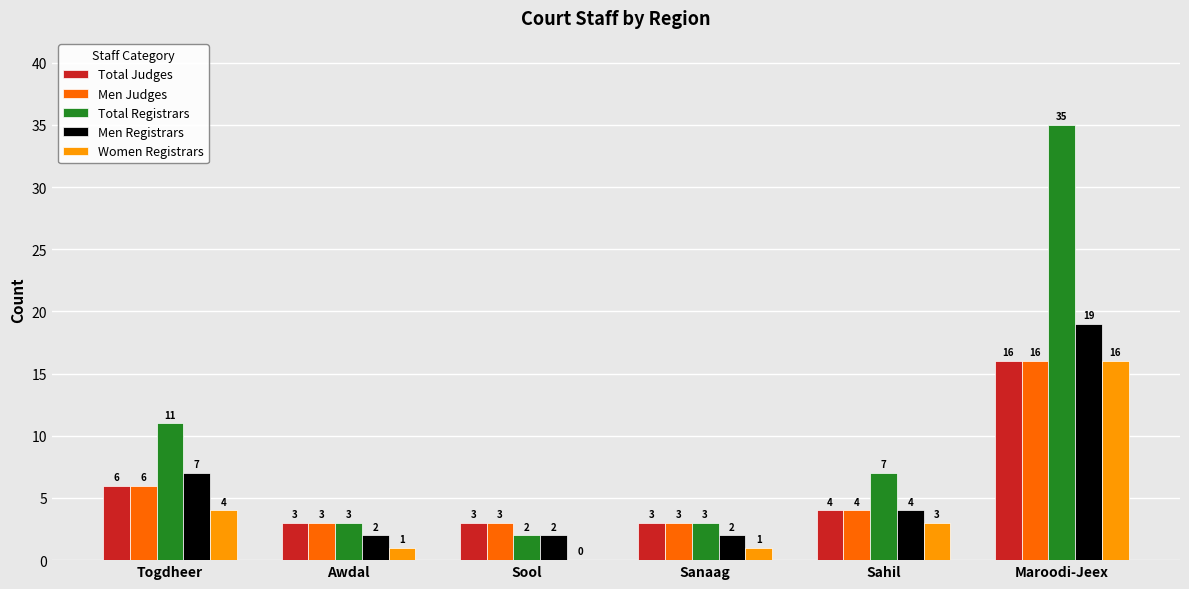

How many groups of bars are there?

6